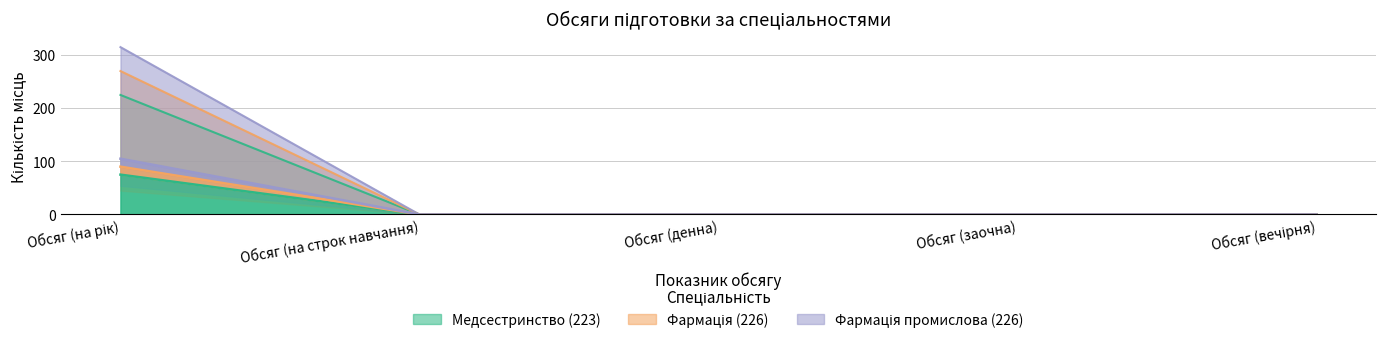

What is the maximum value for Медсестринство (223)?

225